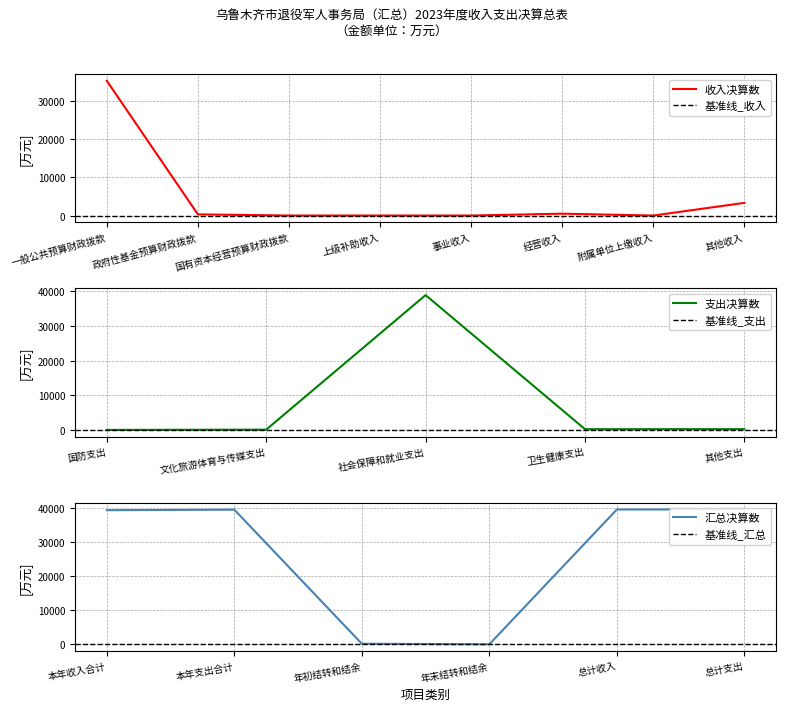

At which category does the chart reach its peak across all series?

一般公共预算财政拨款